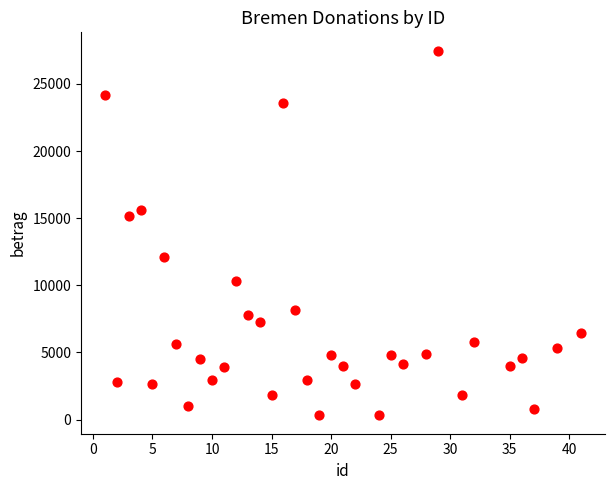

What Y value in the scatter plot is closest to 13895?

15150